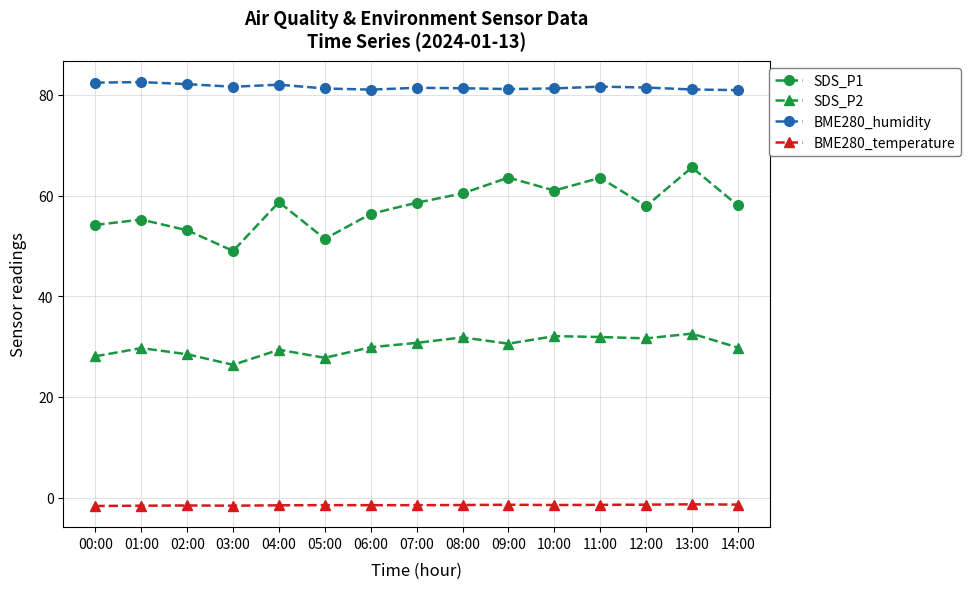

Where is the first local maximum for SDS_P2?

01:00